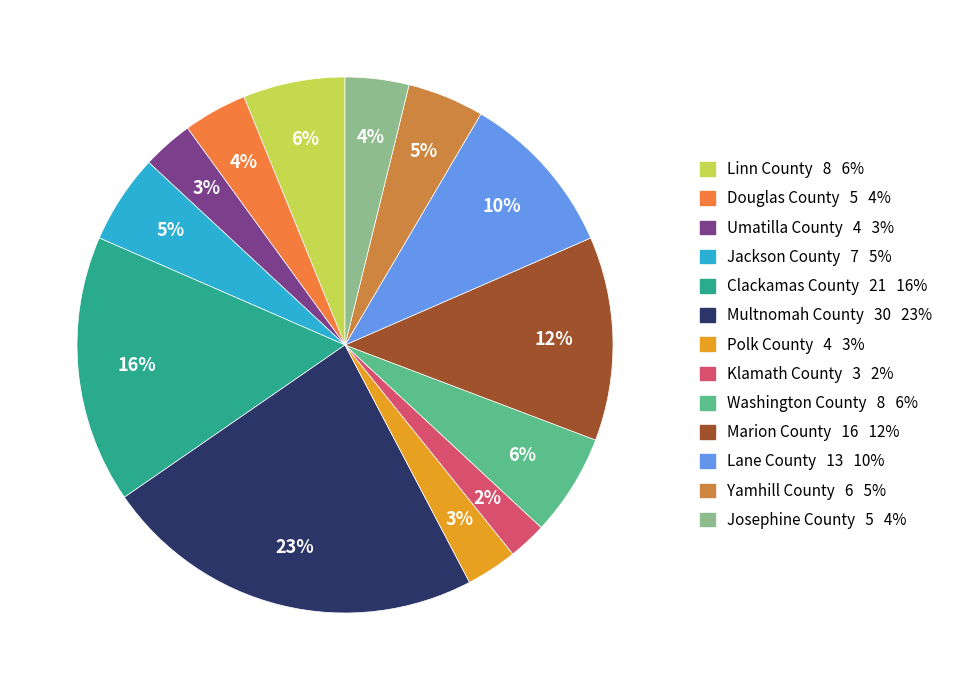

True or false: Marion County accounts for 19% of the total.

False